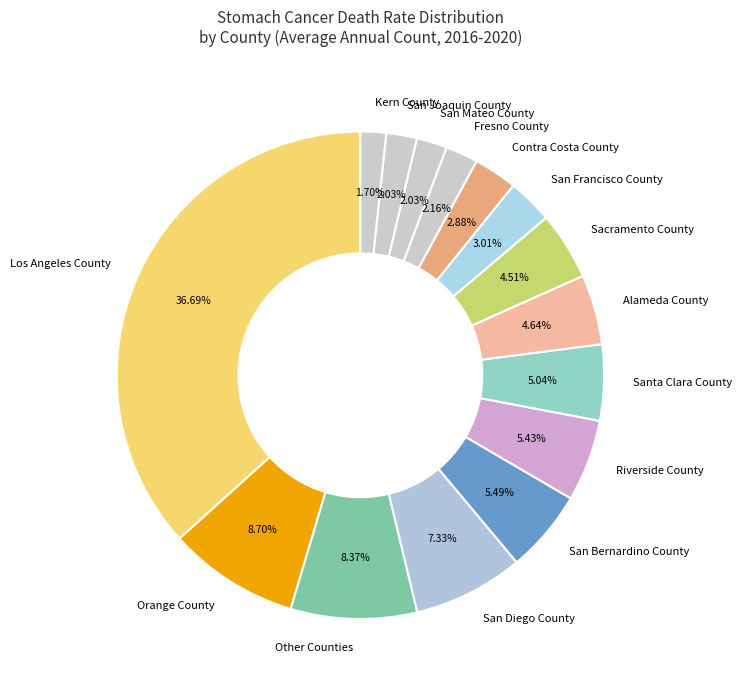

Which has a higher value, Fresno County or Sacramento County?

Sacramento County